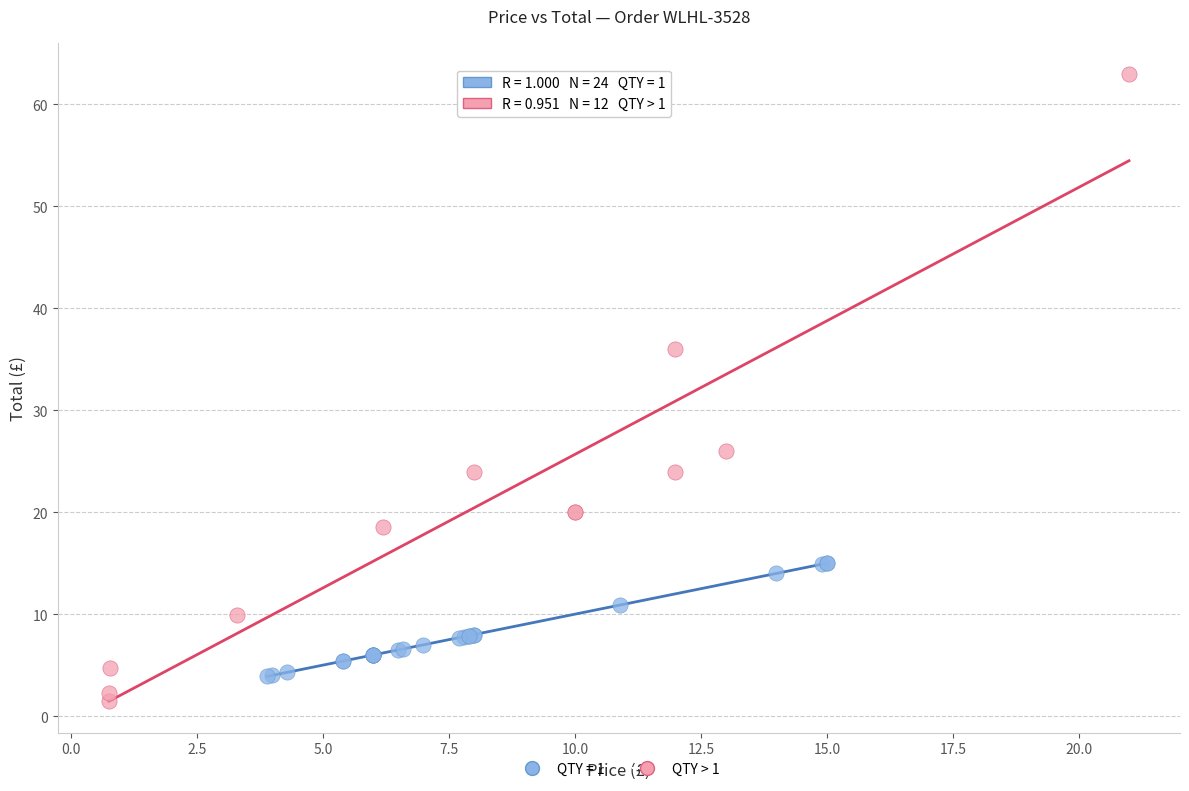

Which series contains the highest Y value?

QTY > 1